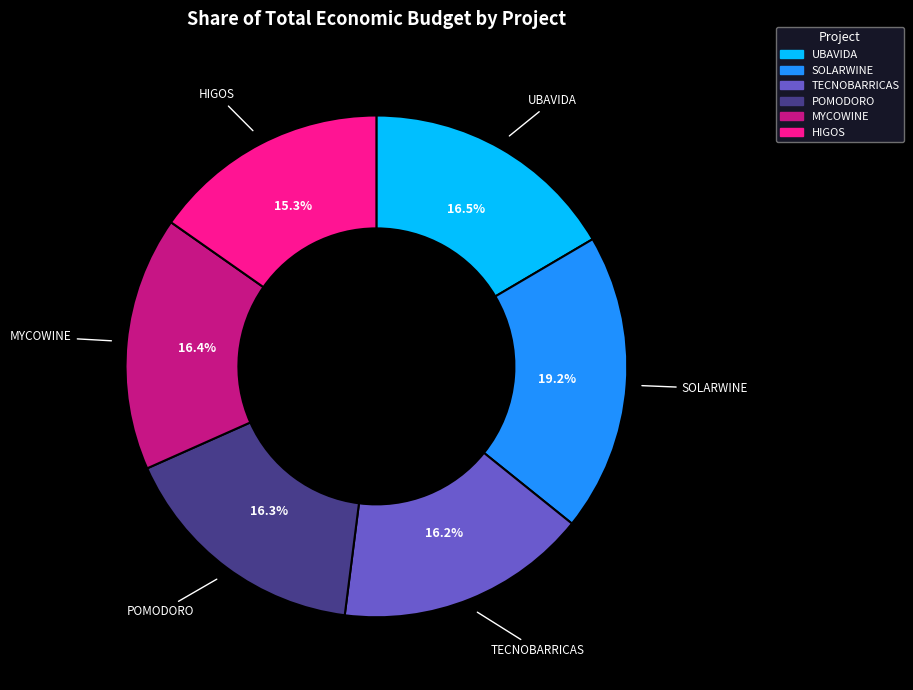

To the nearest percent, what percentage of the pie is HIGOS?

15%